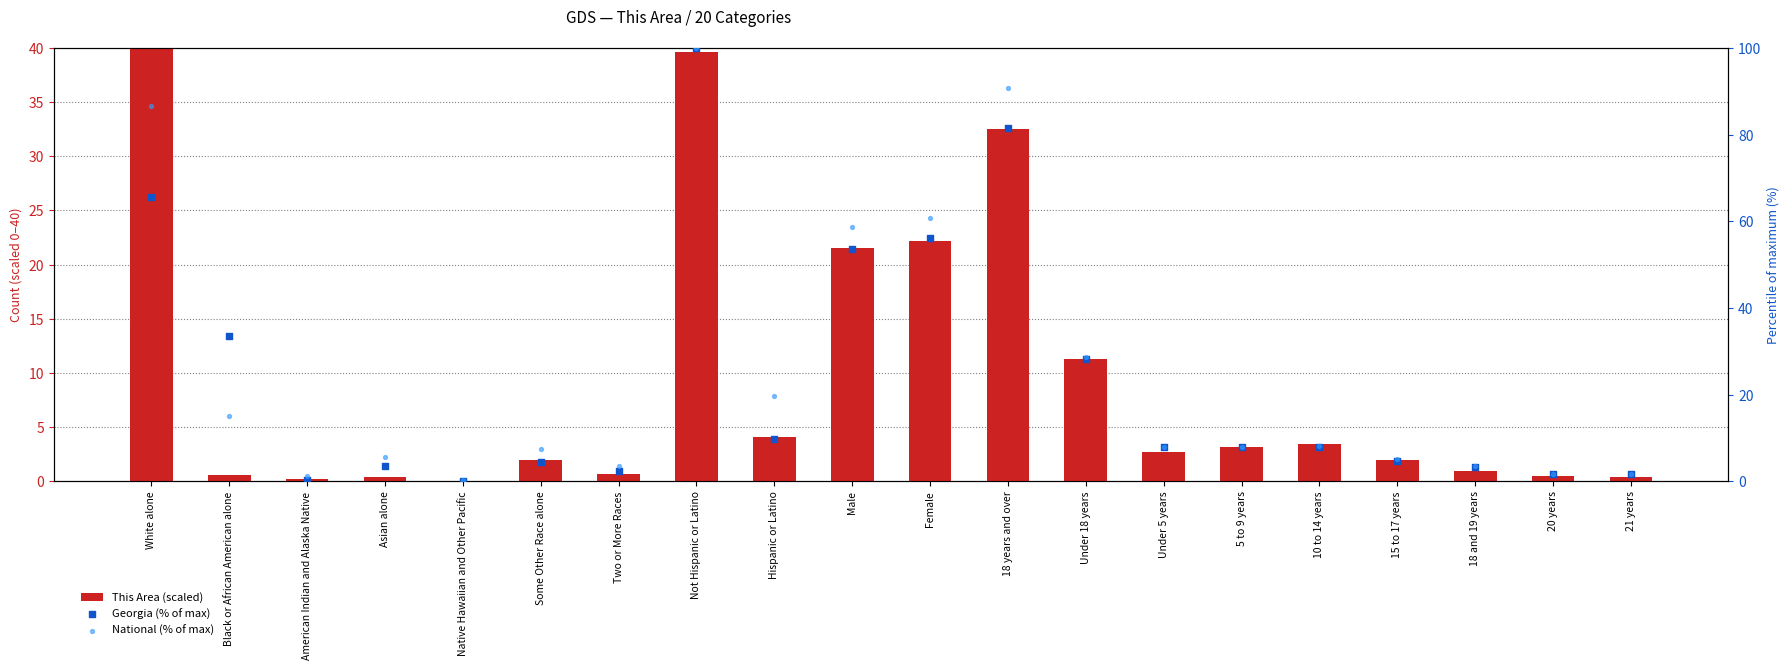

What are all the series names shown in the legend?

This Area (scaled), Georgia (% of max), National (% of max)